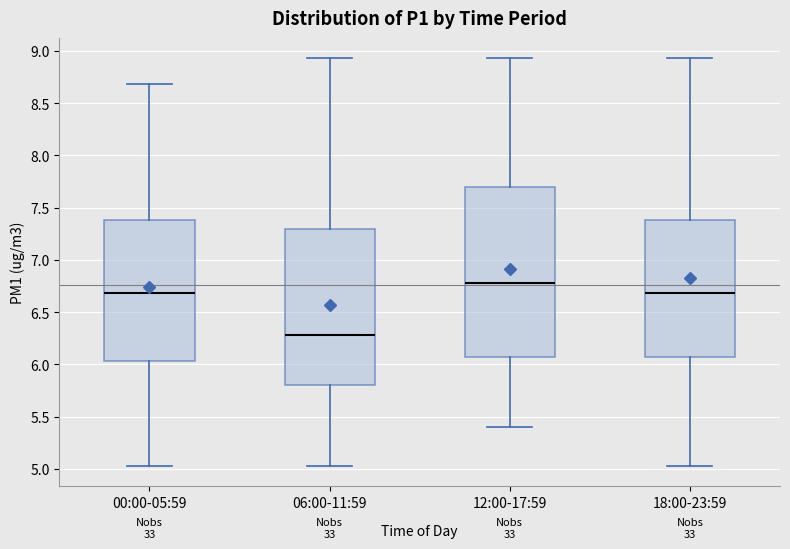

Where does the upper whisker of the box for 00:00-05:59 end on the y-axis? The values are not printed on the chart, so give them approximately, as read against the axis.

8.70